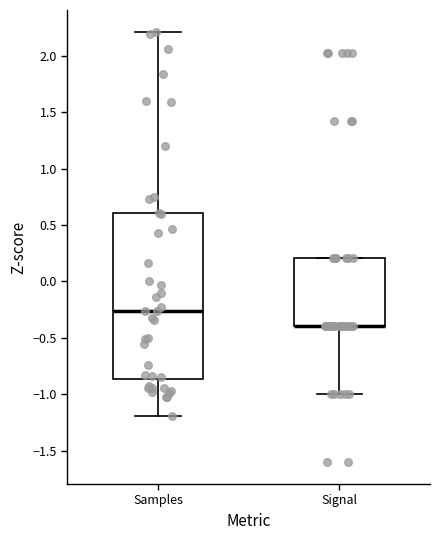

Which box is the tallest, from its lower edge to its upper edge?

Samples